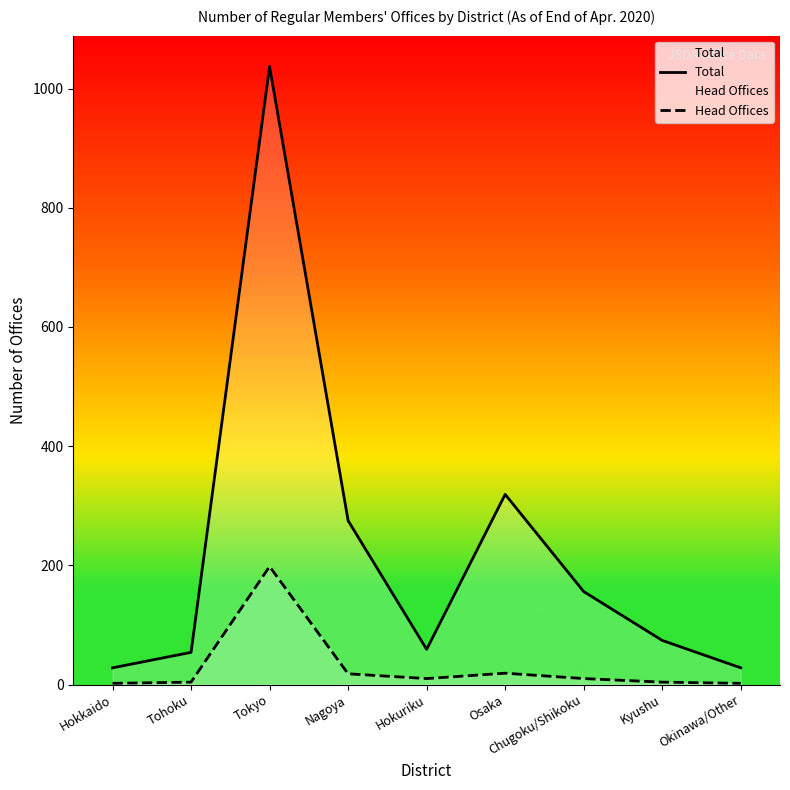

Which category has the highest value in the Head Offices series?

Tokyo